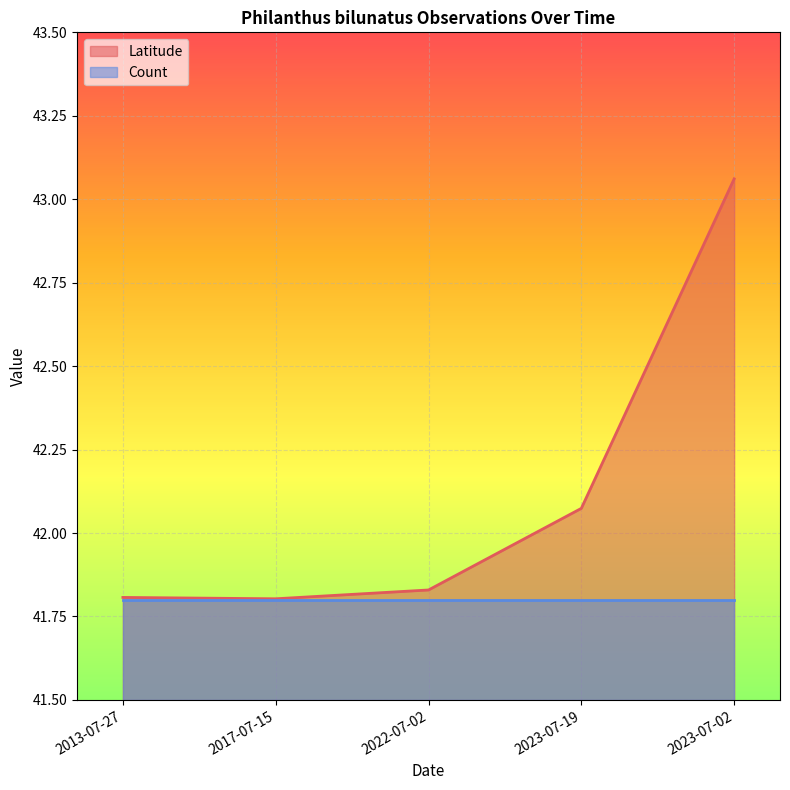

How many lines are shown in the chart?

2